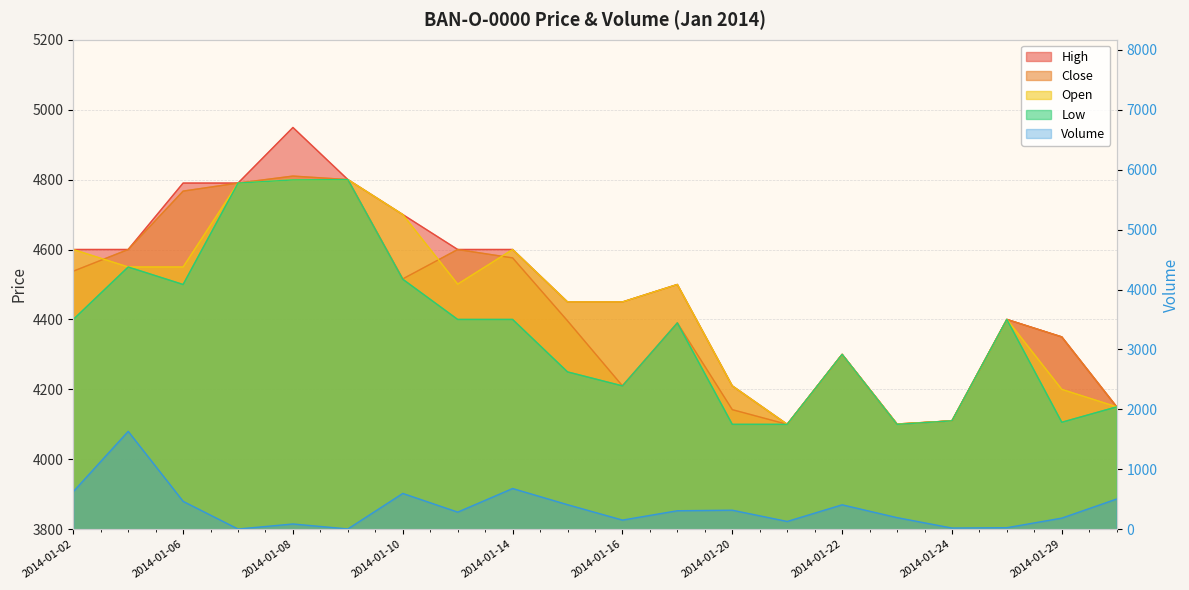

What is the sum of the Open values at 2014-01-28 and 2014-01-08?

9199